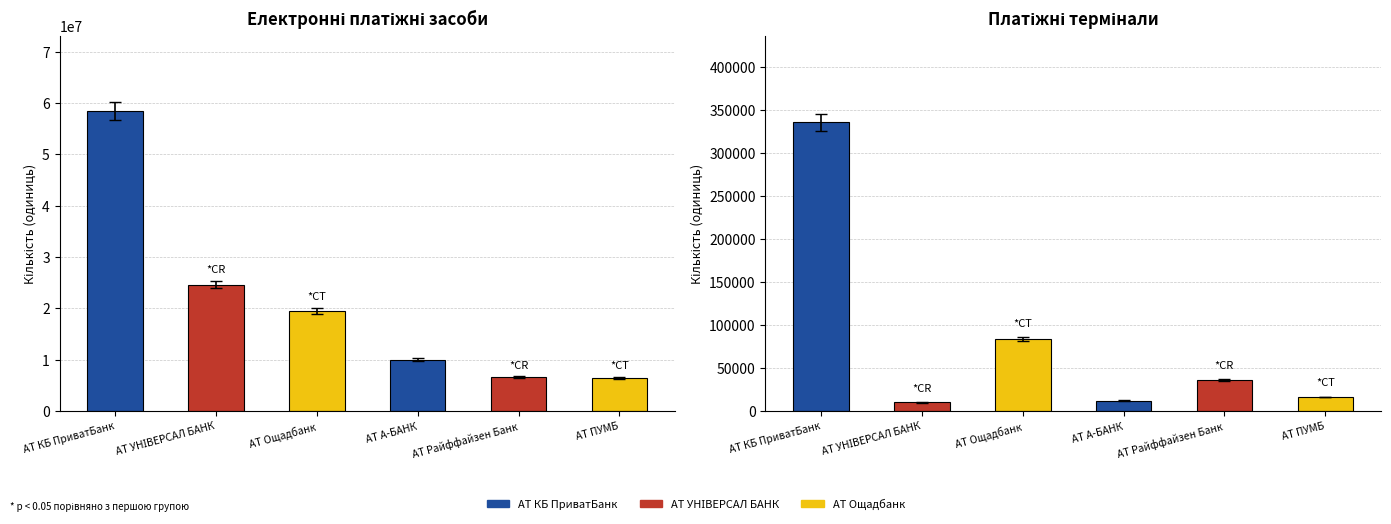

Rank the series at АТ ПУМБ from lowest to highest value.

Платіжні термінали, Електронні платіжні засоби